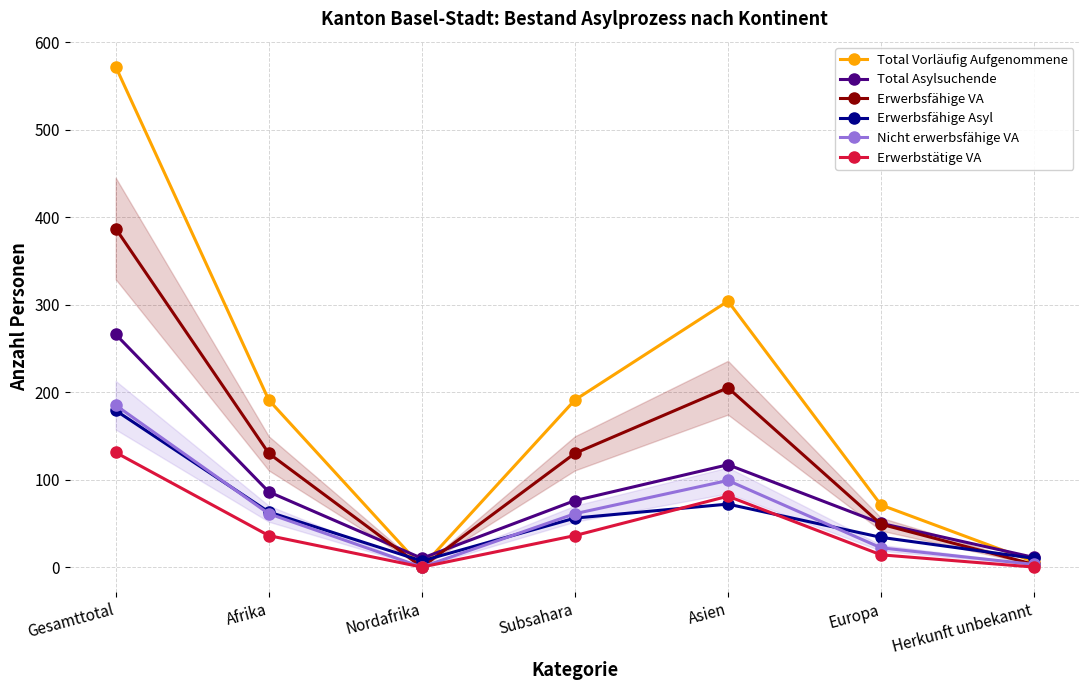

What is the label of the 4th point from the left?

Subsahara